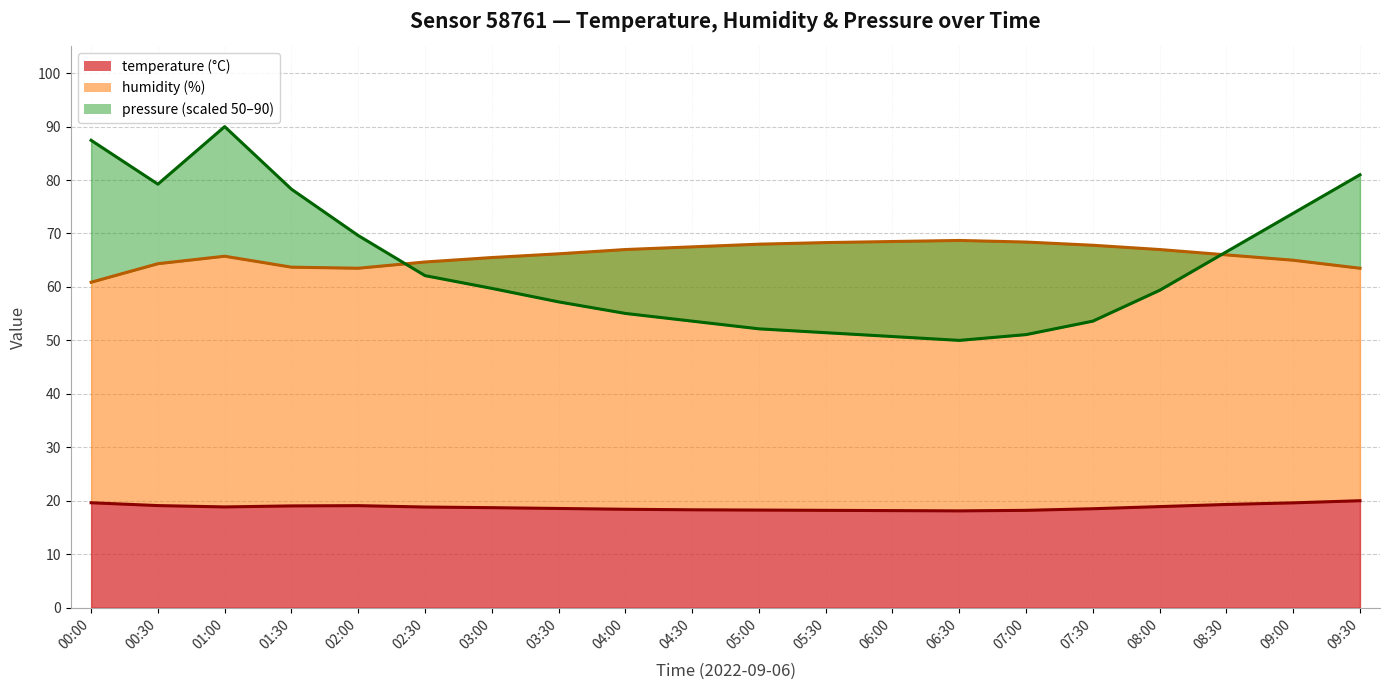

At which label does temperature reach its minimum?

06:30